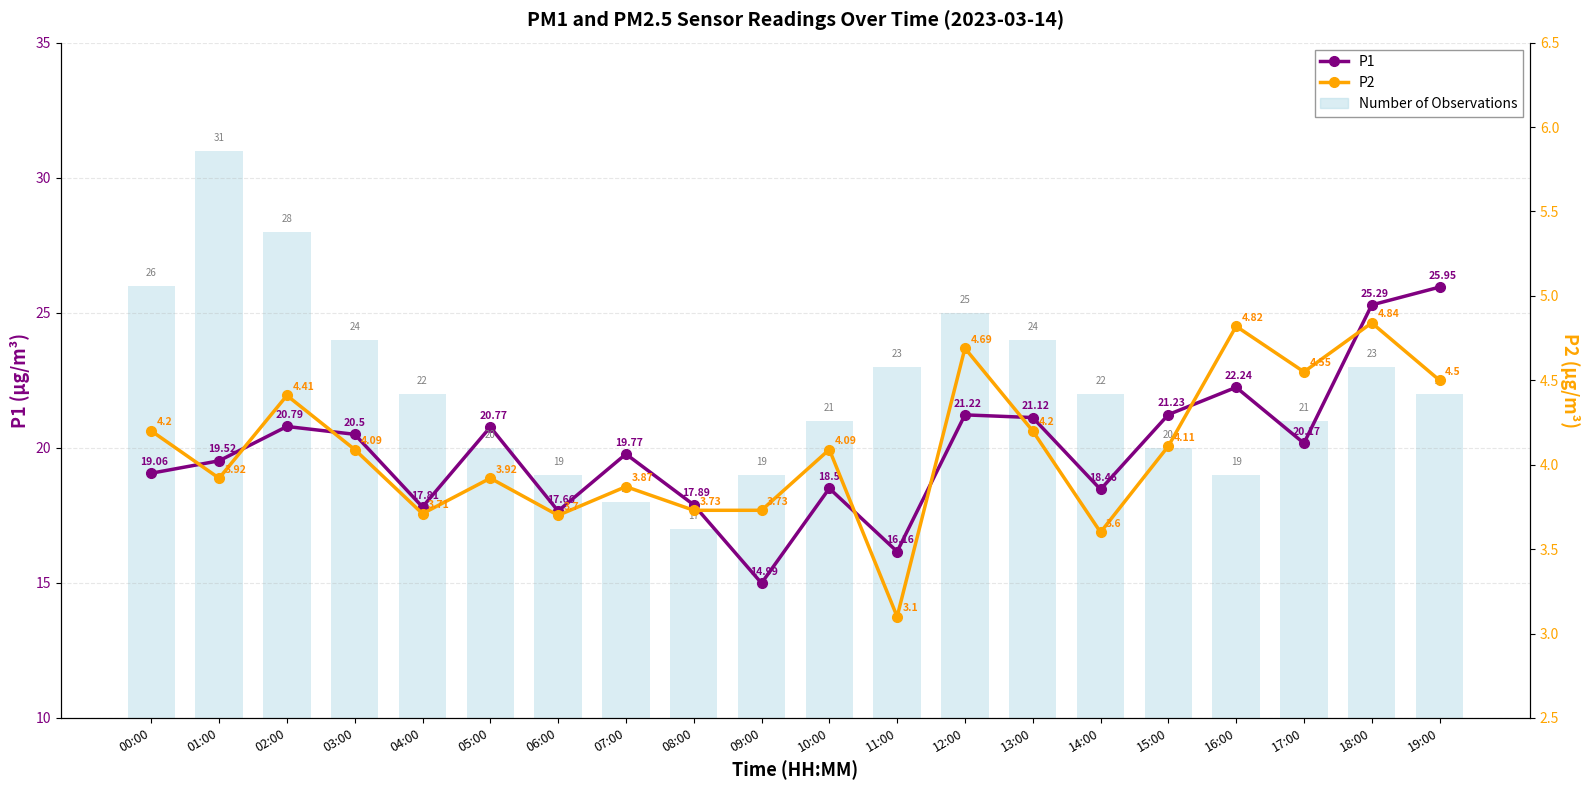

At which label is P1 closest to 20?

17:00